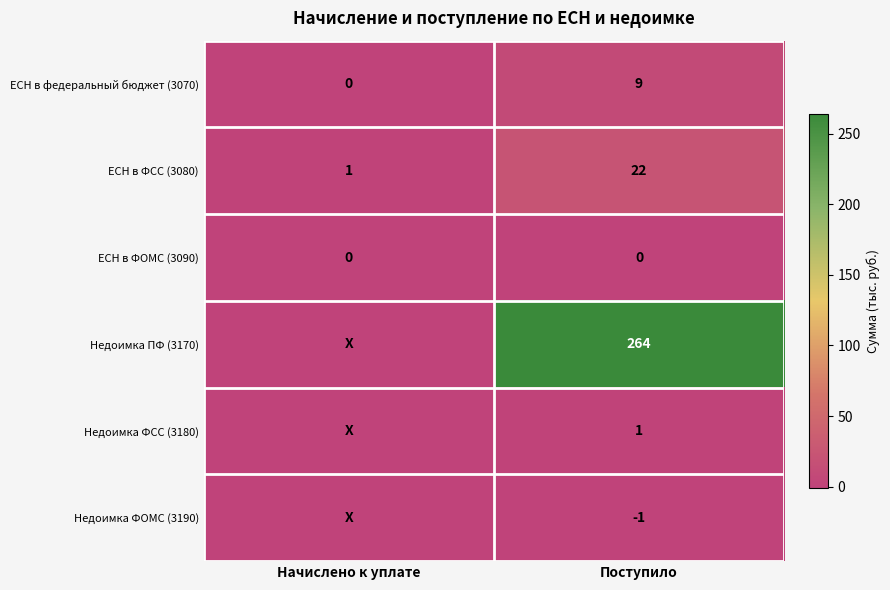

At which label is ЕСН в ФСС (3080) closest to 11?

Начислено к уплате